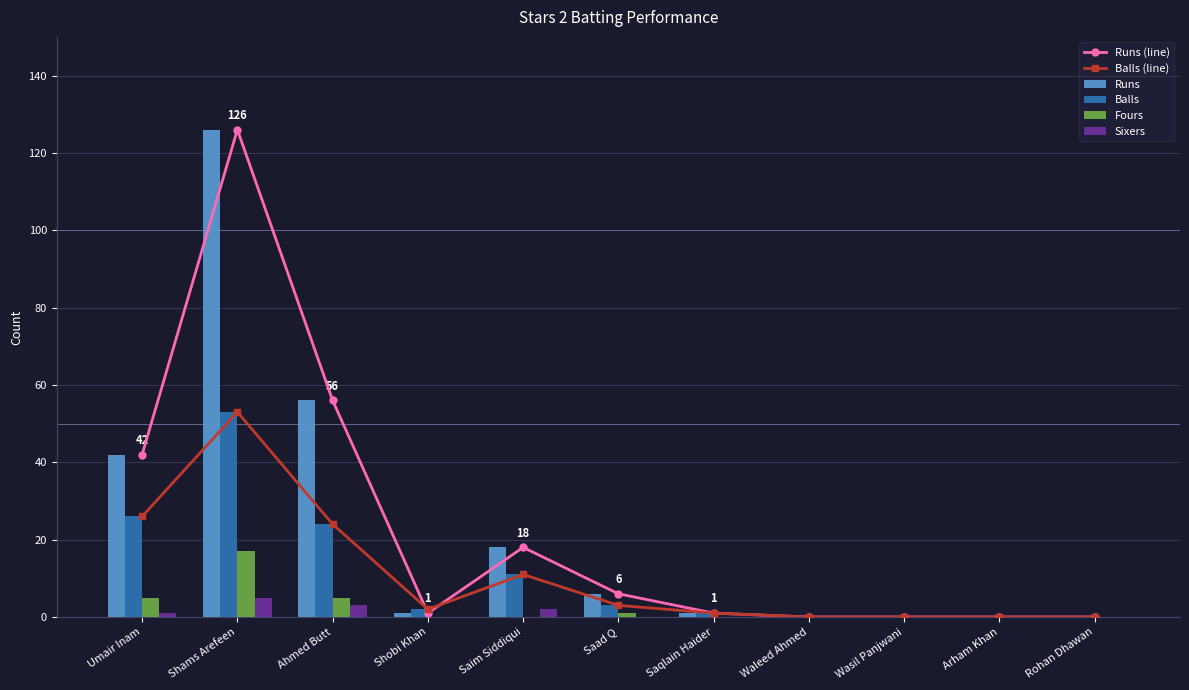

List the series in order of their peak value, lowest first.

Sixers, Fours, Balls (line), Balls, Runs (line), Runs